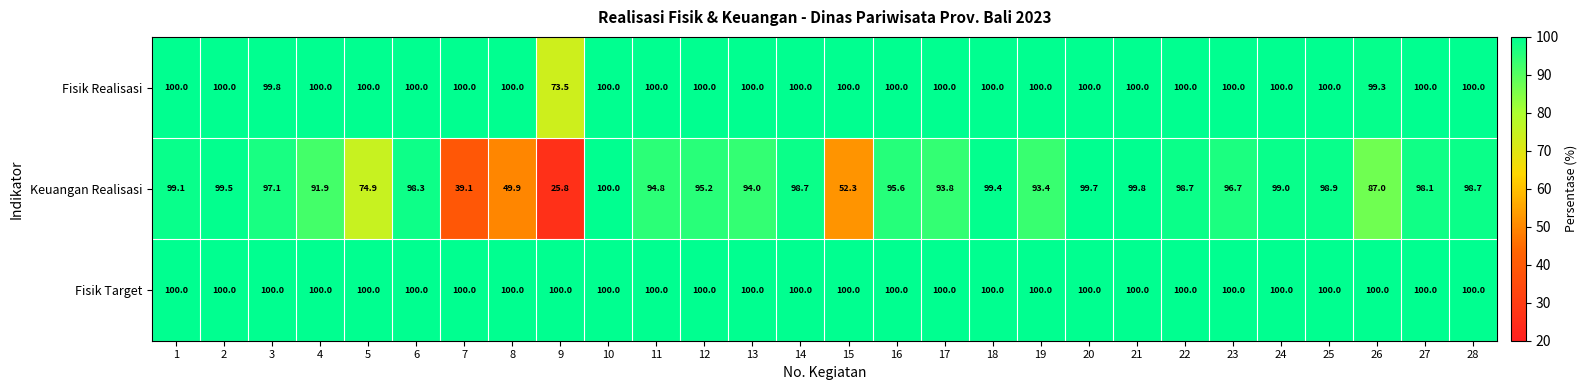

How many distinct data groups are displayed?

3